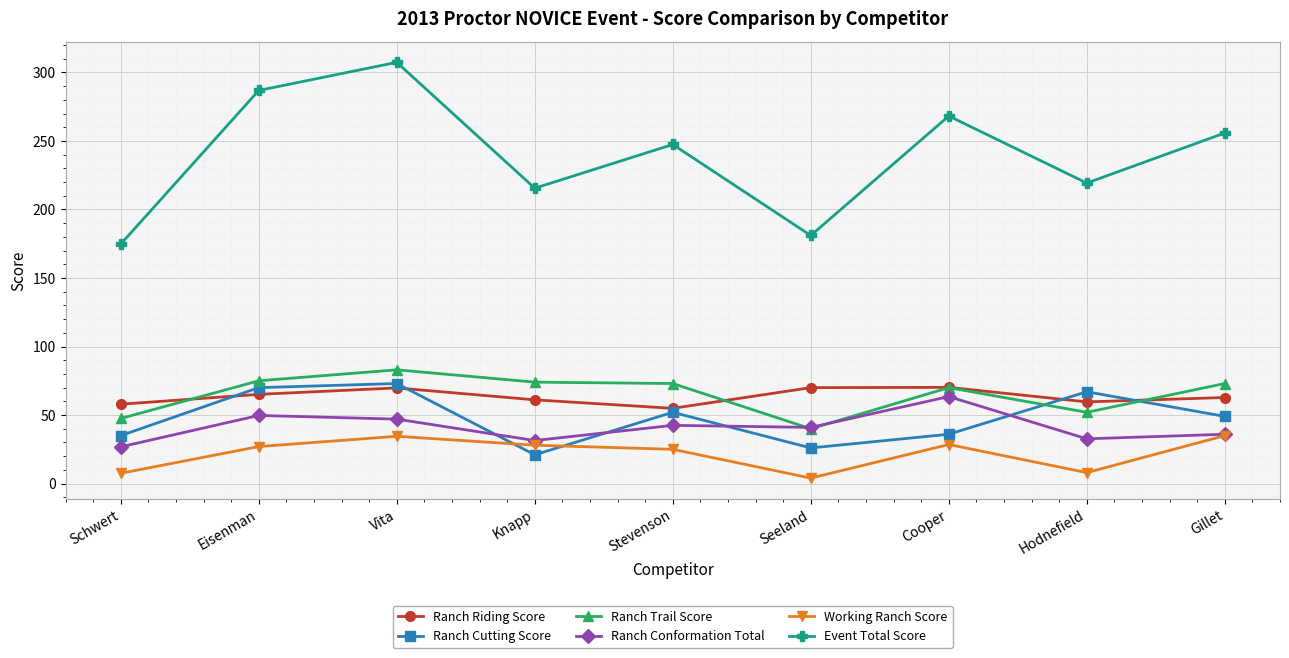

How many values in the Working Ranch Score series are below 27?

4